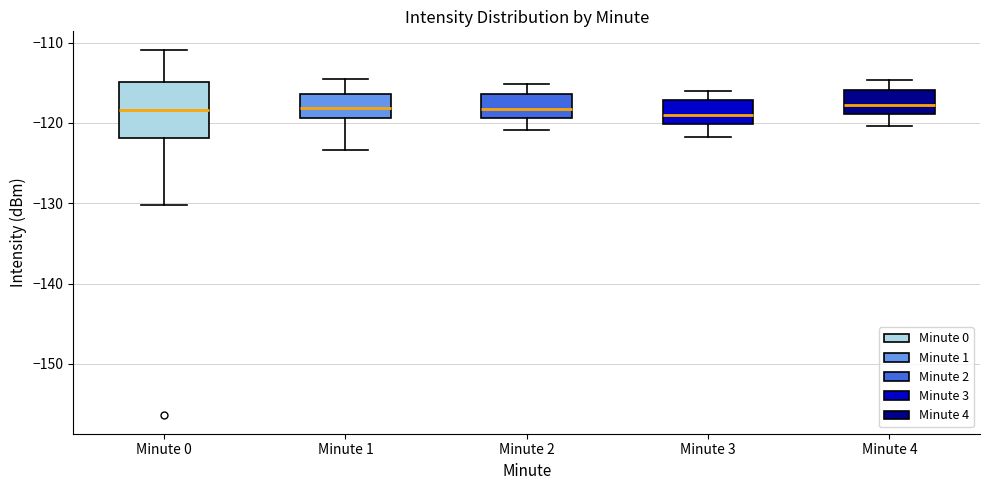

Reading left to right, transcribe this box plot: for each box, give where its median line is, the range the box spans, and where its two whiskers end, as read against the y-axis. The values are not printed on the chart, so give them approximately, as read against the axis.

Minute 0: median -118, box -122 to -115, whiskers -130 to -111
Minute 1: median -118, box -119 to -116, whiskers -123 to -114
Minute 2: median -118, box -119 to -116, whiskers -121 to -115
Minute 3: median -119, box -120 to -117, whiskers -122 to -116
Minute 4: median -118, box -119 to -116, whiskers -120 to -115